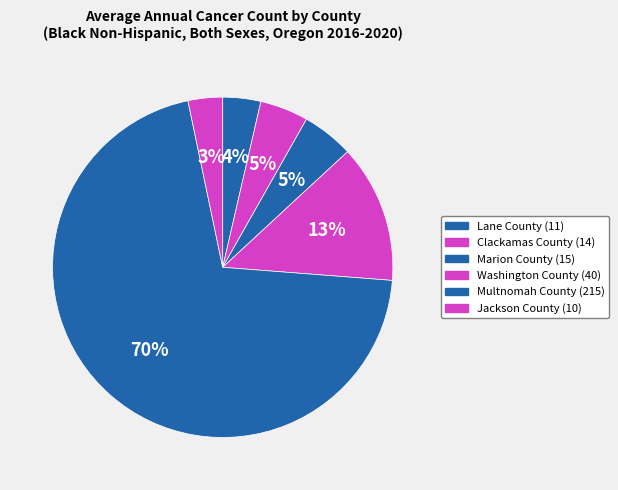

To the nearest percent, what is the combined percentage of Multnomah County and Clackamas County?

75%